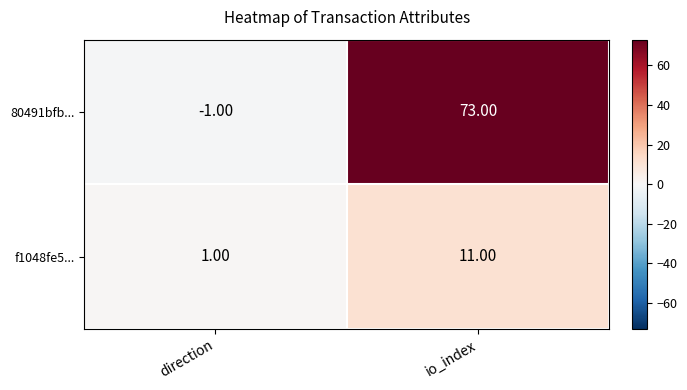

What is the sum of the 80491bfb... values at io_index and direction?

72